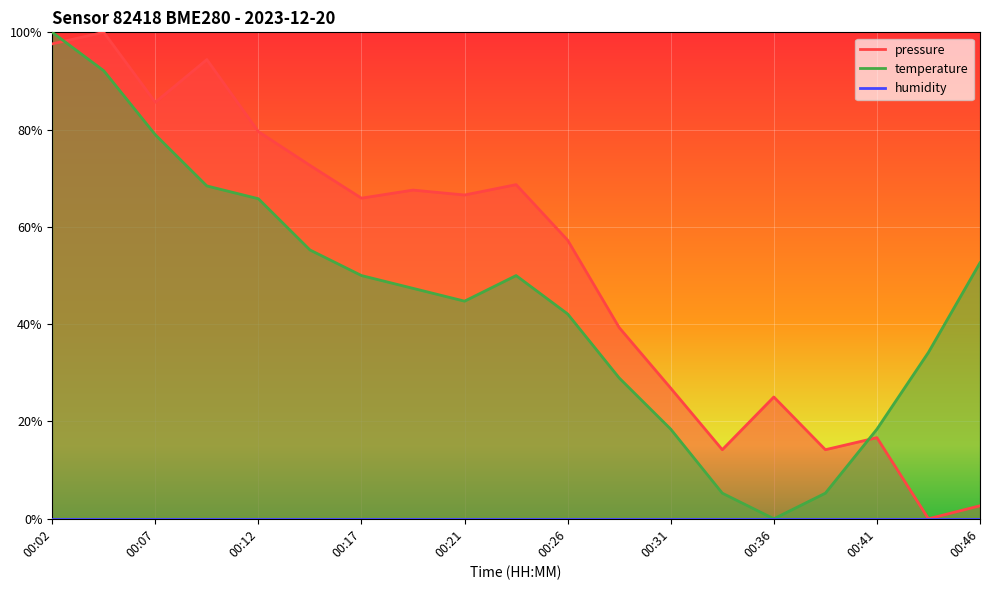

Which series has the widest spread of values?

pressure